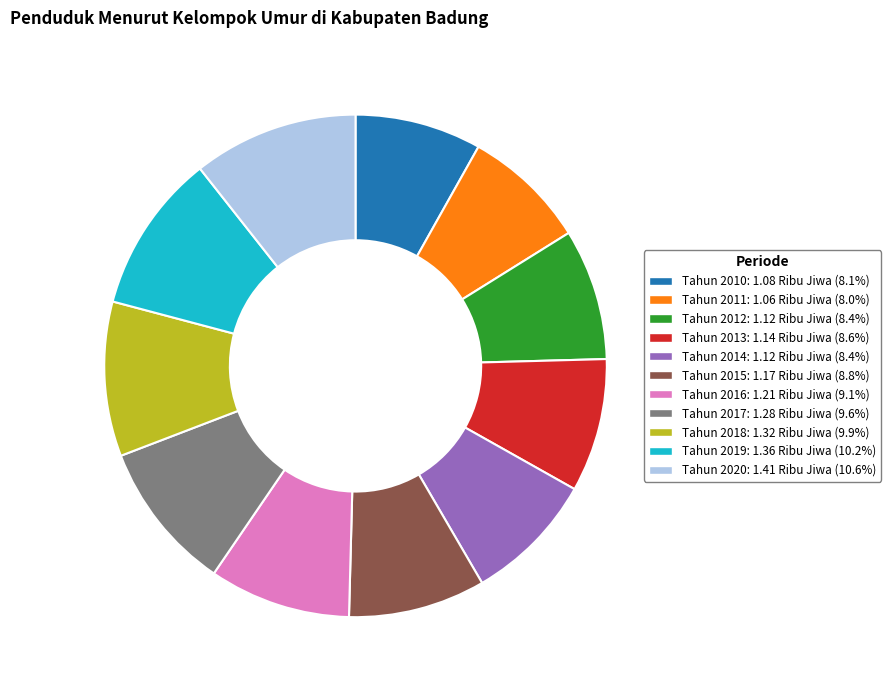

Is the sum of Tahun 2012 and Tahun 2014 greater than half?

No